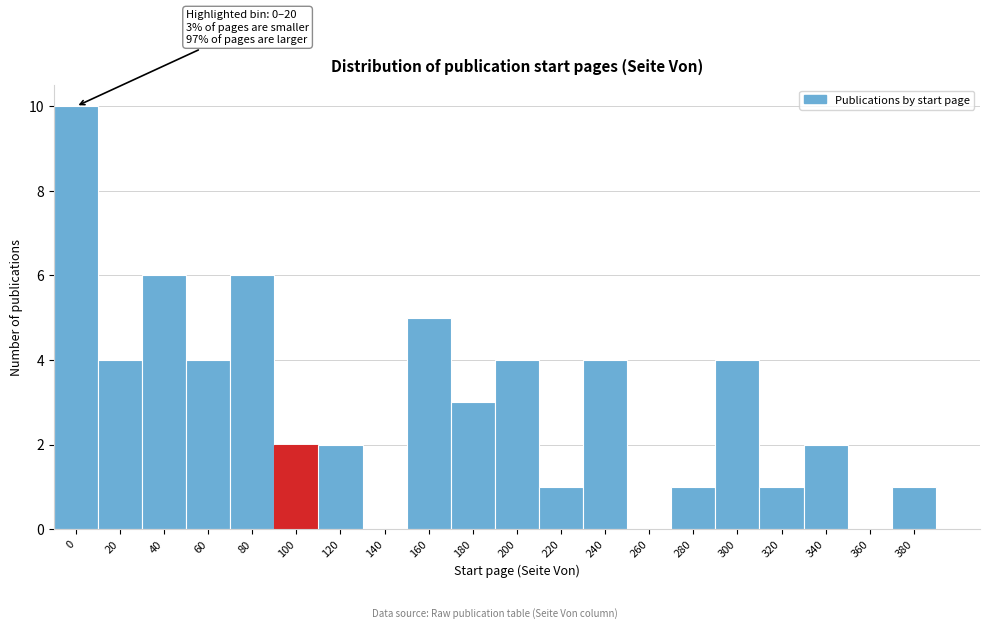

Reading left to right, extract all data points from this chart.

0=10	20=4	40=6	60=4	80=6	100=2	120=2	140=0	160=5	180=3	200=4	220=1	240=4	260=0	280=1	300=4	320=1	340=2	360=0	380=1